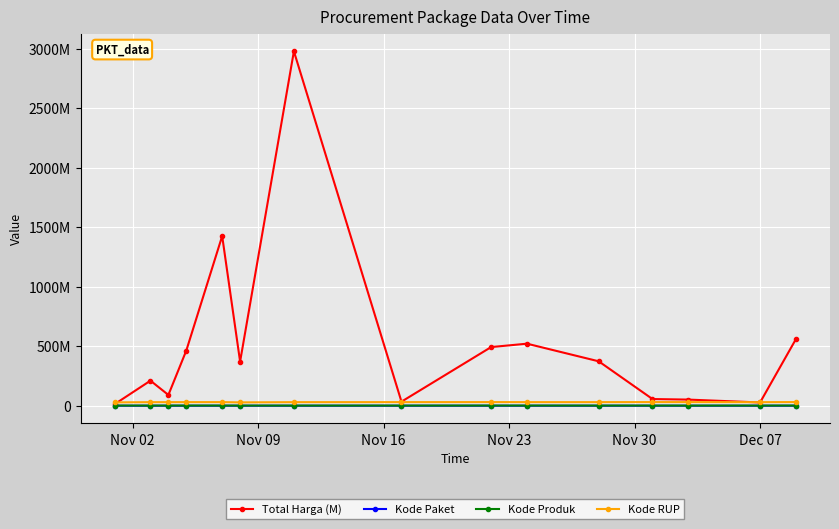

What is the greatest value displayed?

2978963240